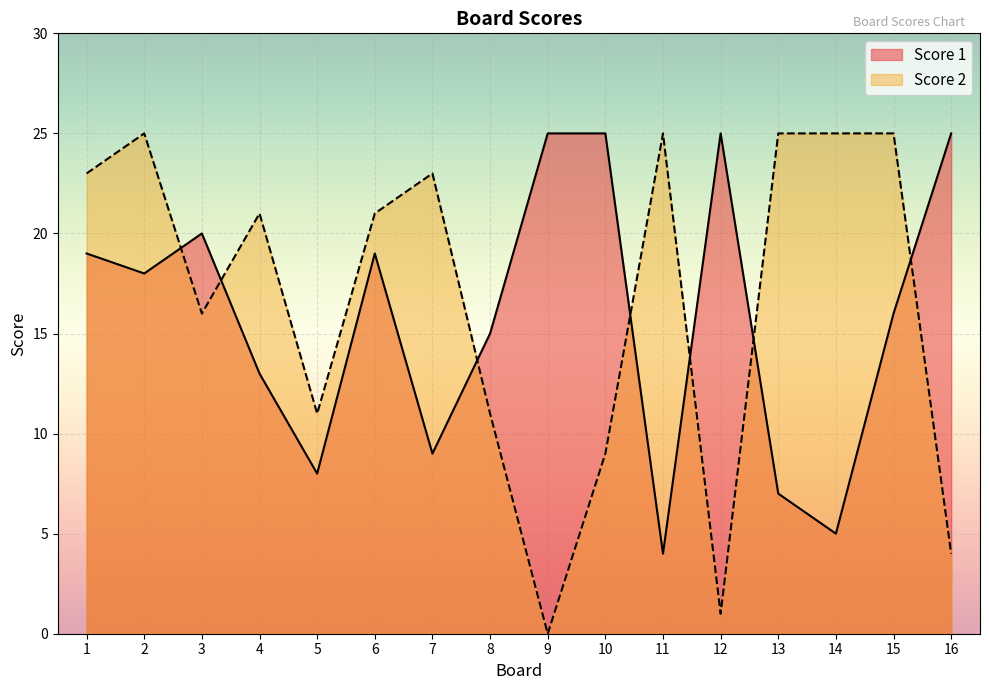

Is it true that Score 2 equals 23 at 1?

True